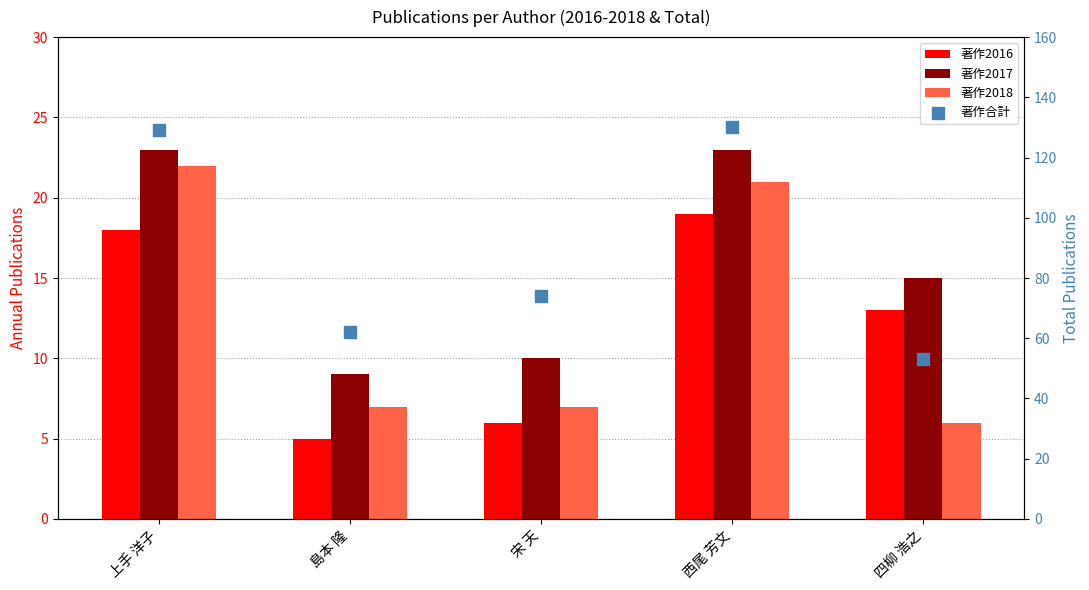

What is the total value across all series at 島本 隆?

83